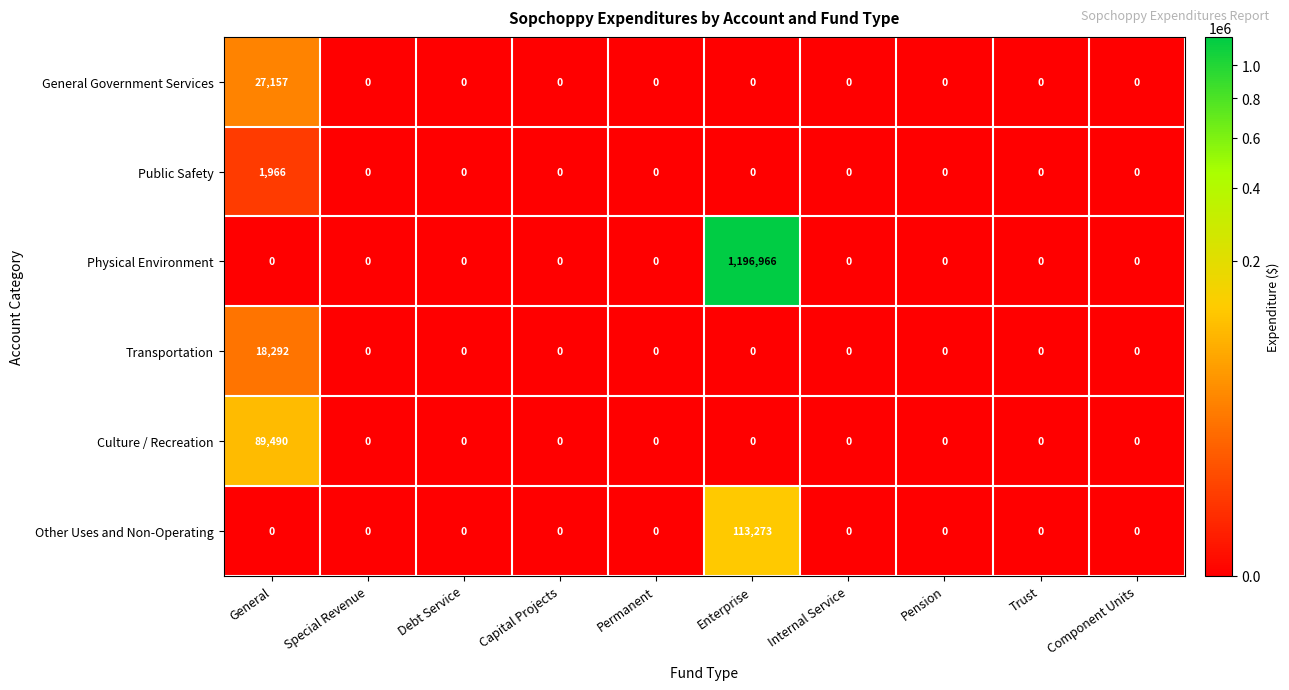

The value of Other Uses and Non-Operating at Component Units is 0. True or false?

True